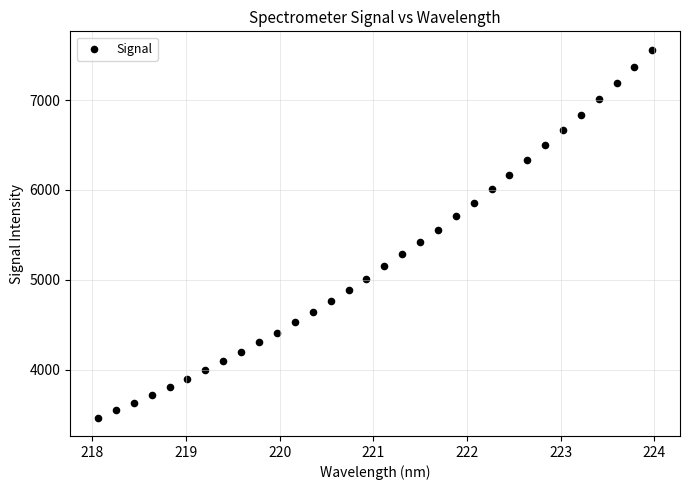

What is the range of Y values (max minus min)?

4094.8